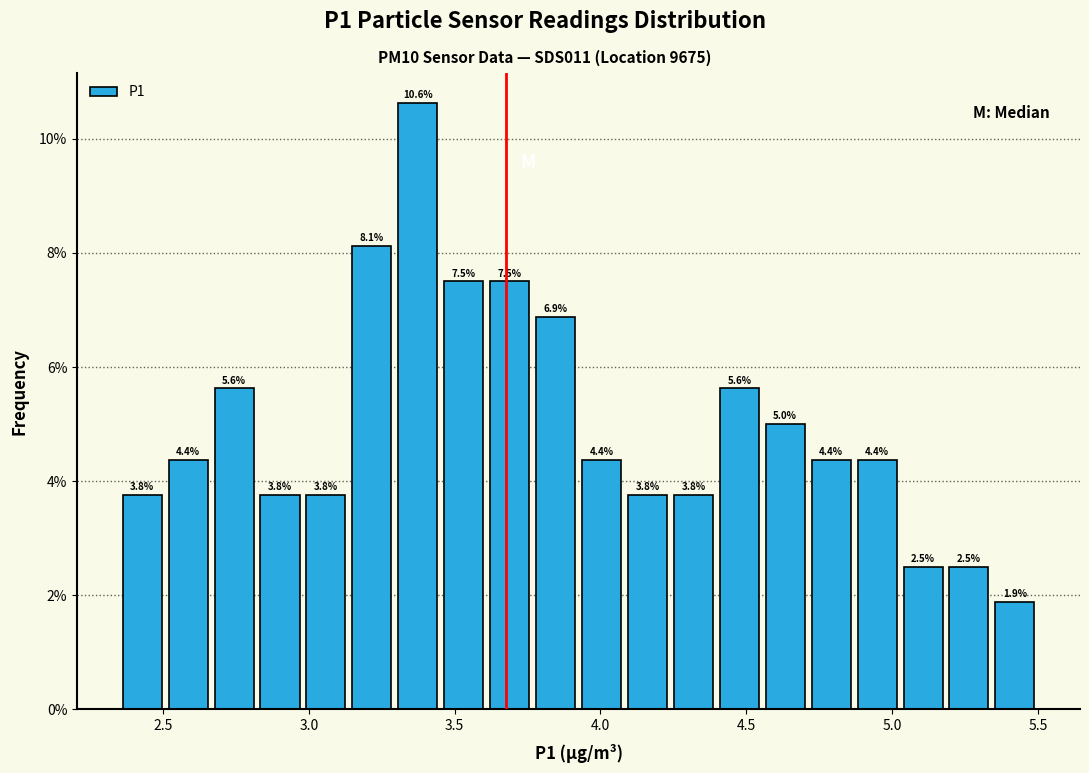

Read against the x-axis, roughly where is the centre of the tallest bar?

3.35